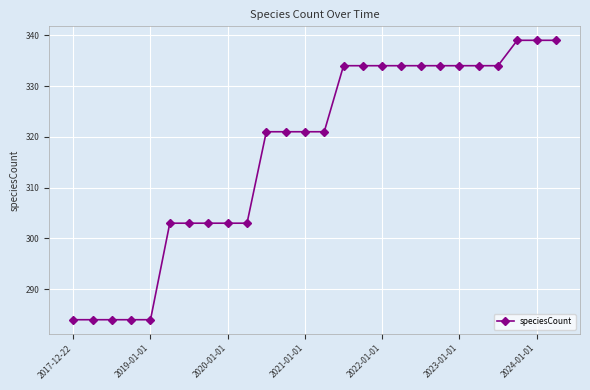

What is the smallest value displayed?

284